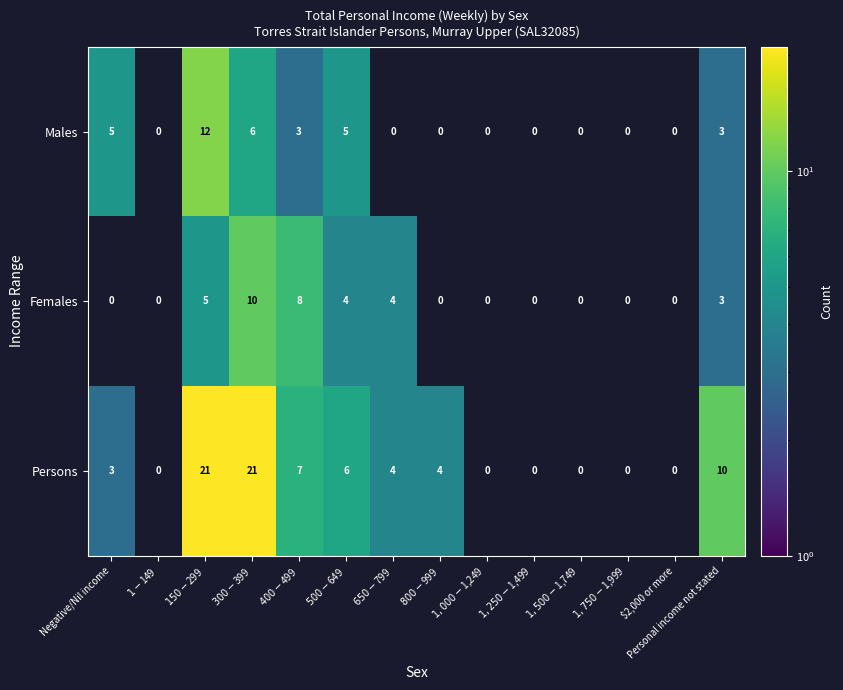

What is the sum of all Persons values?

76